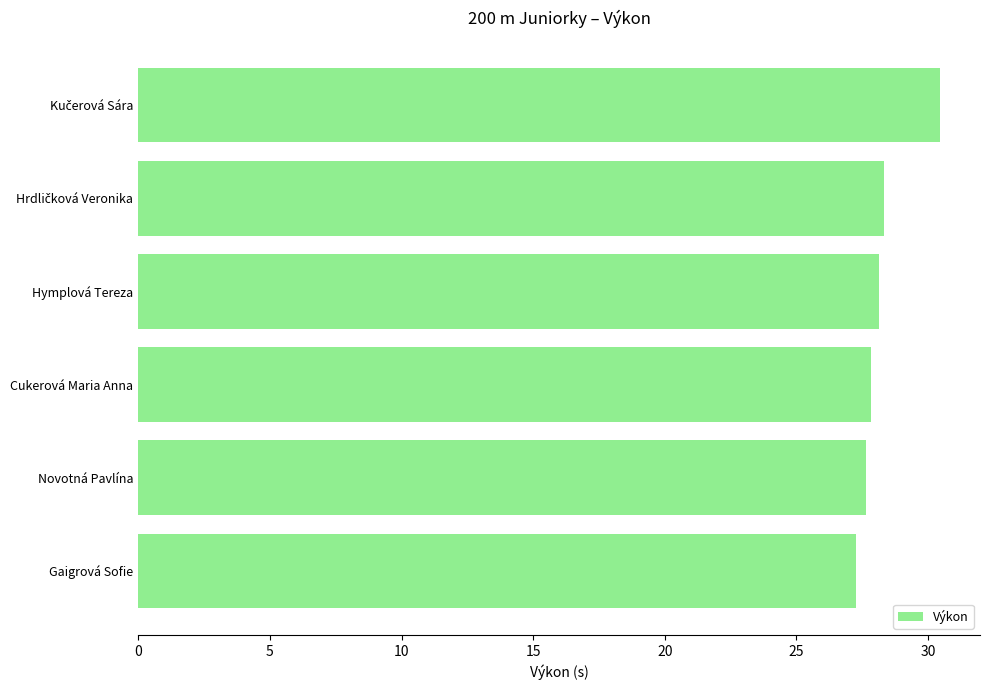

The value at Hymplová Tereza is 28.1. True or false?

True